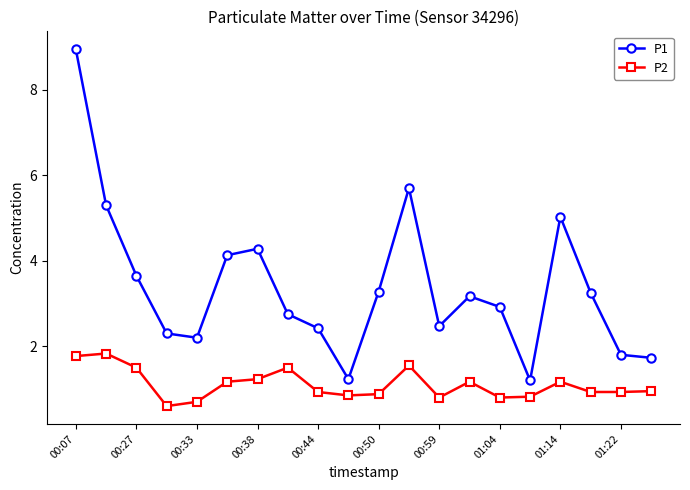

What is the smallest value displayed?

0.6